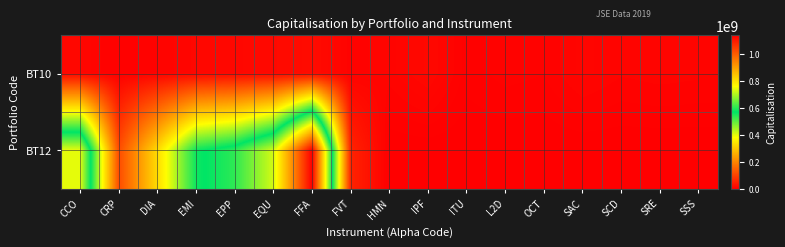

Reading left to right, transcribe all the data shown in this chart.

BT10: CCO=11488386	CRP=2393248	DIA=6730845	EMI=11728836	EPP=12842100	EQU=15260000	FFA=18658658	FVT=5582460	HMN=7891400	IPF=13902336	ITU=3163082	L2D=5418648	OCT=4527270	SAC=9693390	SCD=6957480	SRE=7834400	SSS=7271880
BT12: CCO=739042759	CRP=113710660	DIA=326675360	EMI=558977724	EPP=602390250	EQU=725648000	FFA=1137385423	FVT=53163435	HMN=0	IPF=0	ITU=0	L2D=0	OCT=0	SAC=0	SCD=0	SRE=0	SSS=0